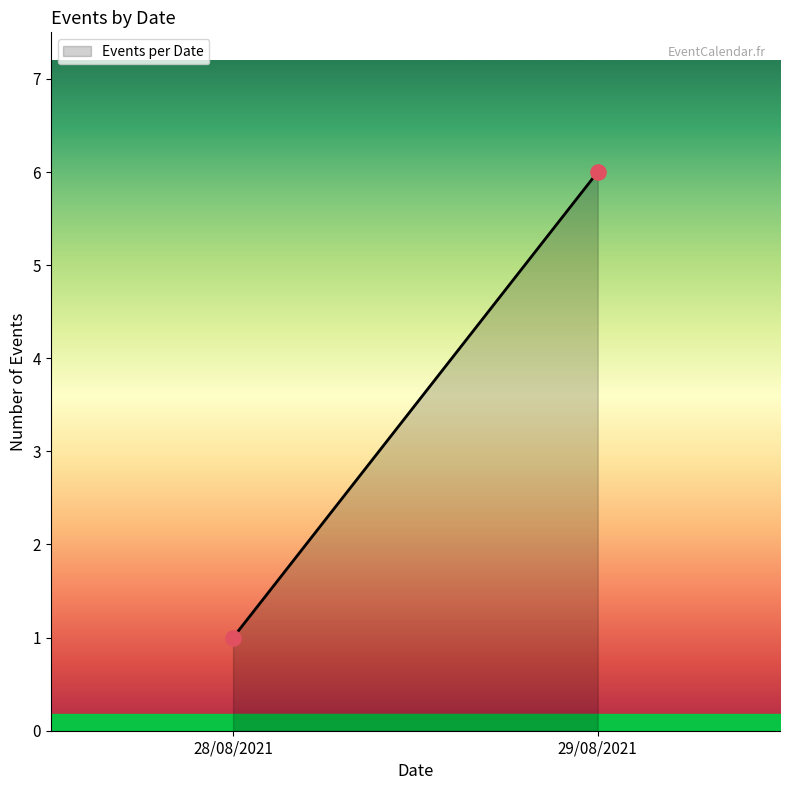

What is the average Y value?

4